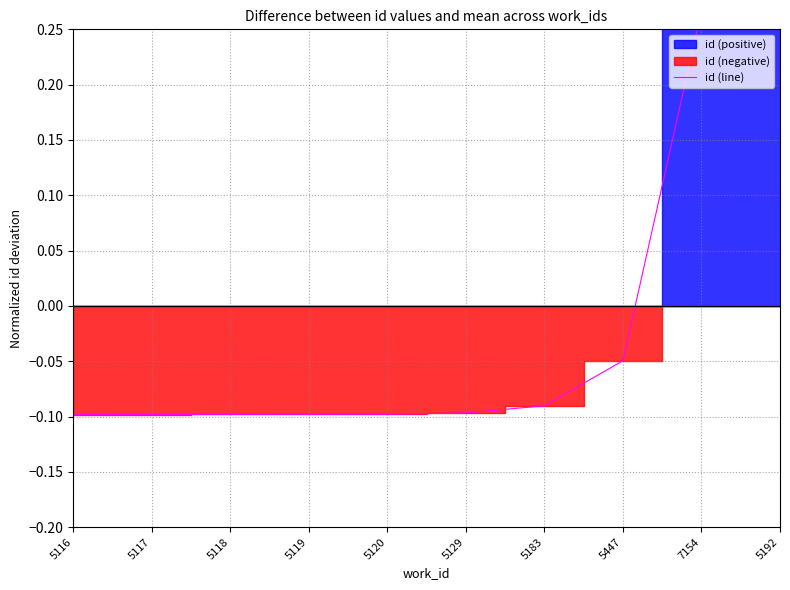

Which category has the highest value across all series?

5192